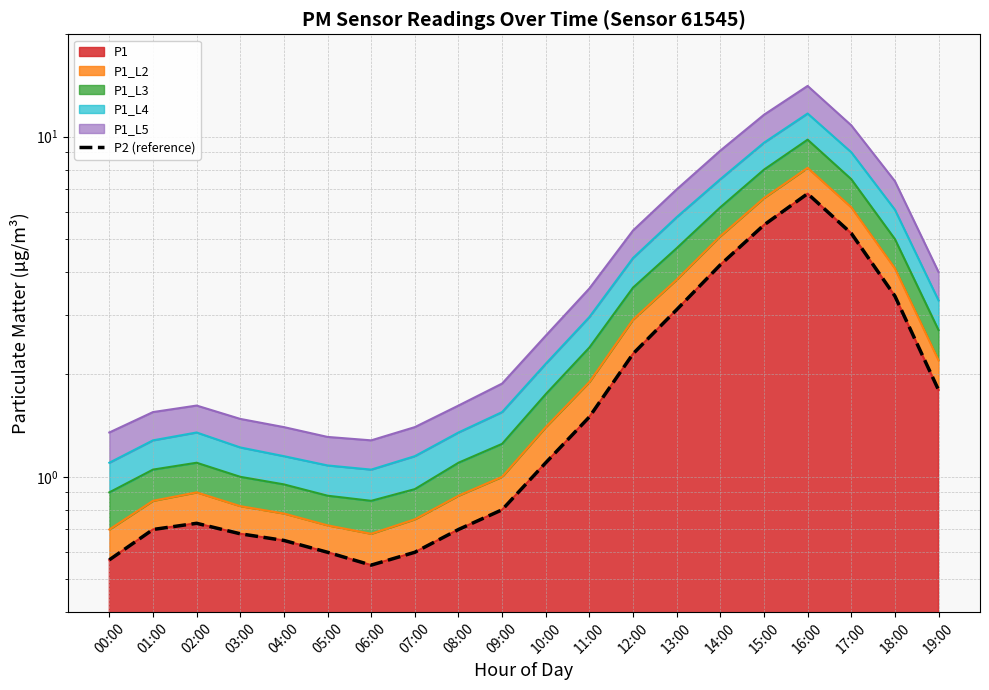

Rank the categories by value from lowest to highest.

06:00, 00:00, 05:00, 07:00, 04:00, 03:00, 01:00, 08:00, 02:00, 09:00, 10:00, 11:00, 19:00, 12:00, 13:00, 18:00, 14:00, 17:00, 15:00, 16:00